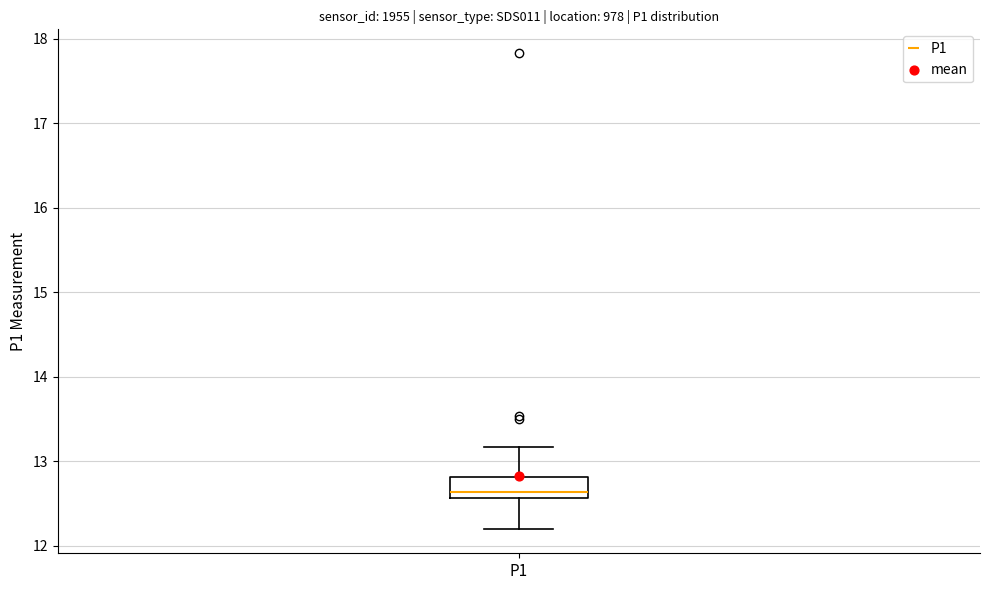

Where is the upper edge of the box on the y-axis? The values are not printed on the chart, so give them approximately, as read against the axis.

12.8